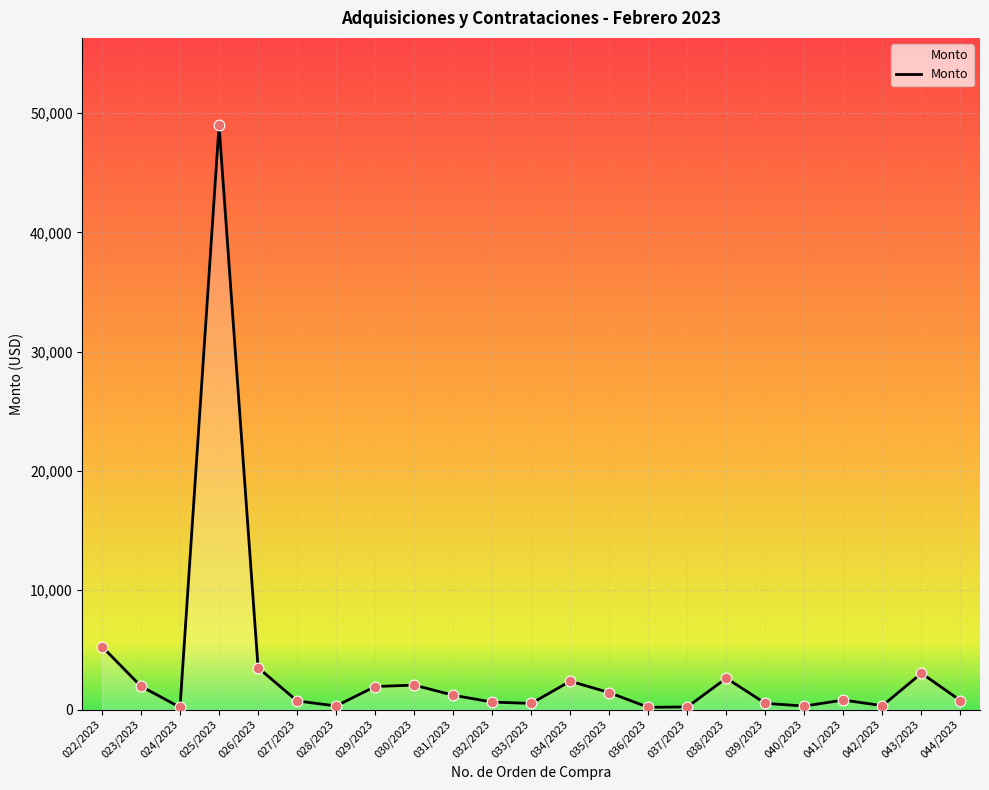

What is the ratio of the value at 025/2023 to the value at 026/2023?

13.9